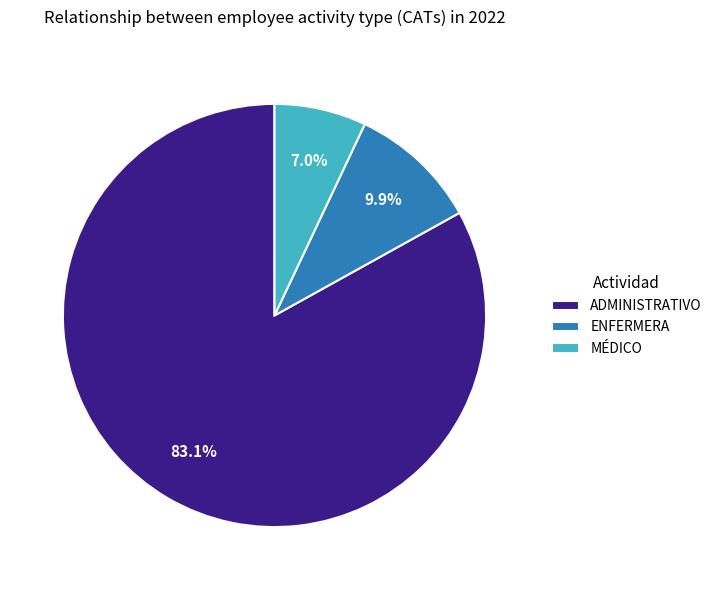

True or false: ENFERMERA accounts for 2% of the total.

False